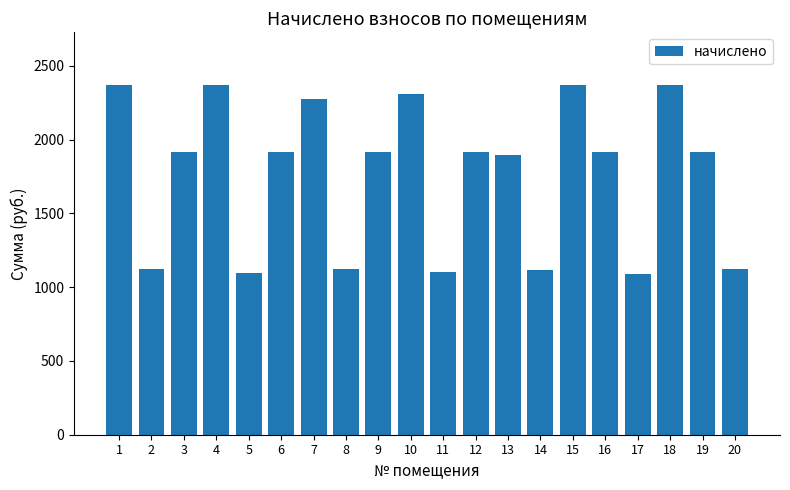

What is the value of the 9th bar from the left?

1917.2